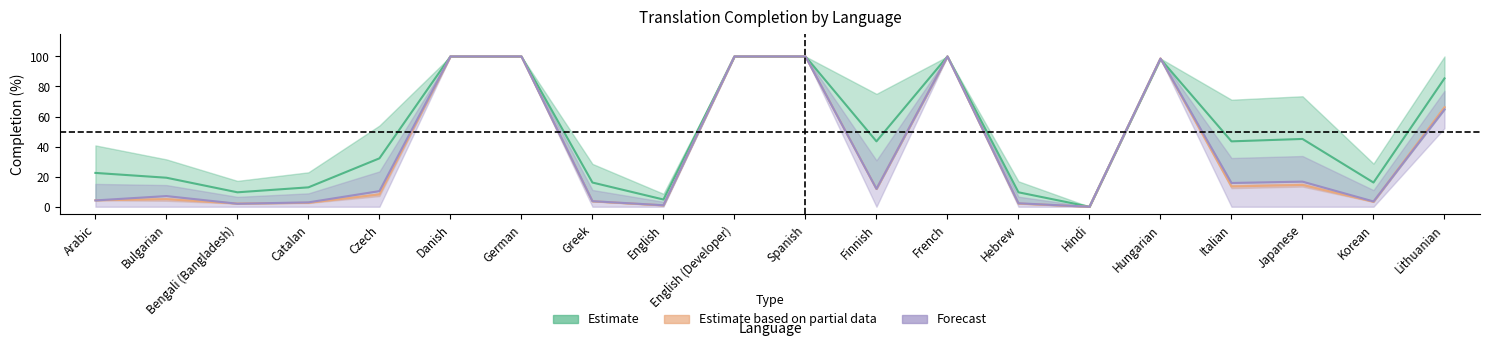

The translated_chars_percent series shows 2.3 at Hebrew. True or false?

True